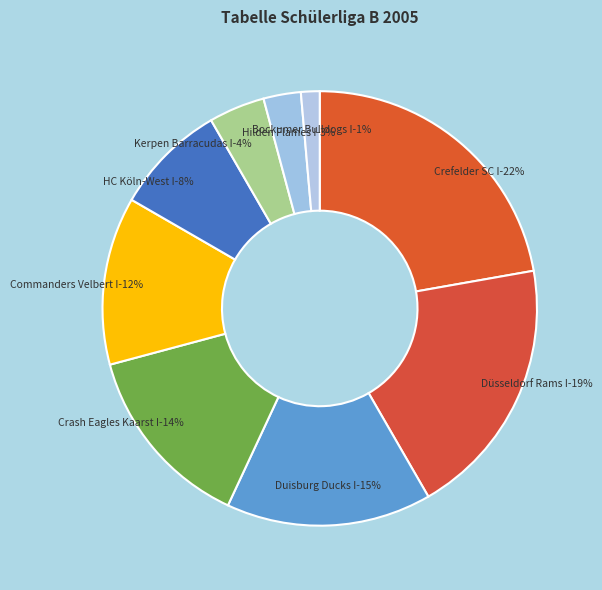

Does Kerpen Barracudas I represent more than half of the total?

No